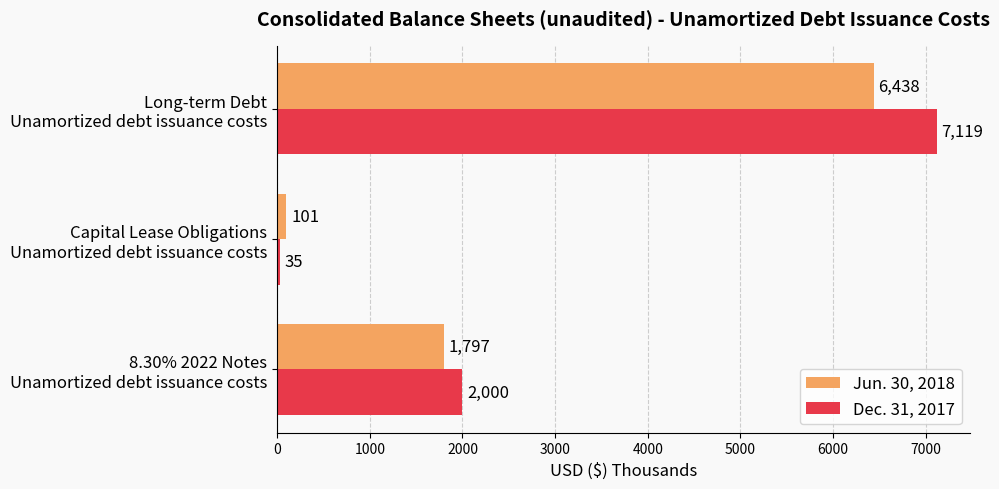

Rank the series by their average value, from highest to lowest.

Dec. 31, 2017, Jun. 30, 2018